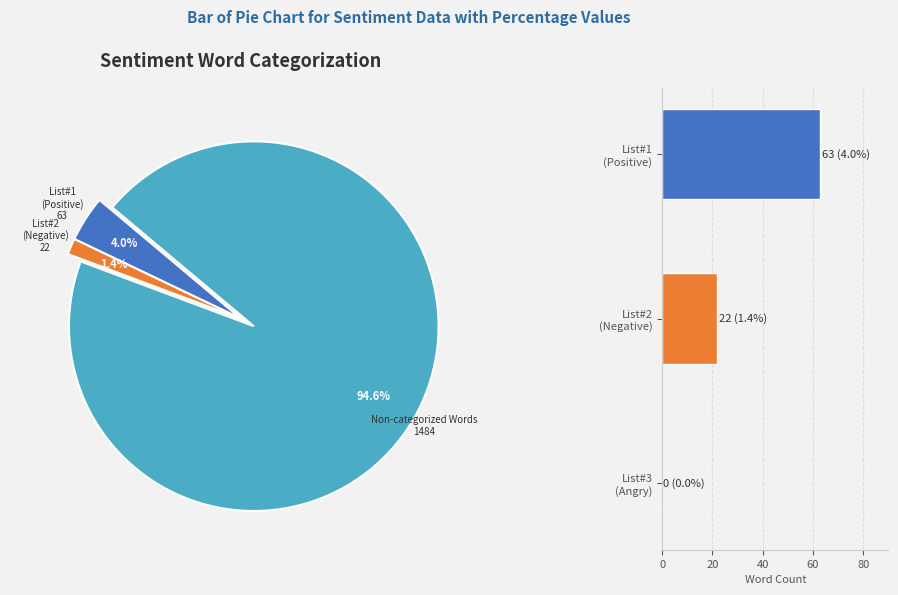

What is the change in value from List#3 (Angry) to List#1 (Positive)?

+63